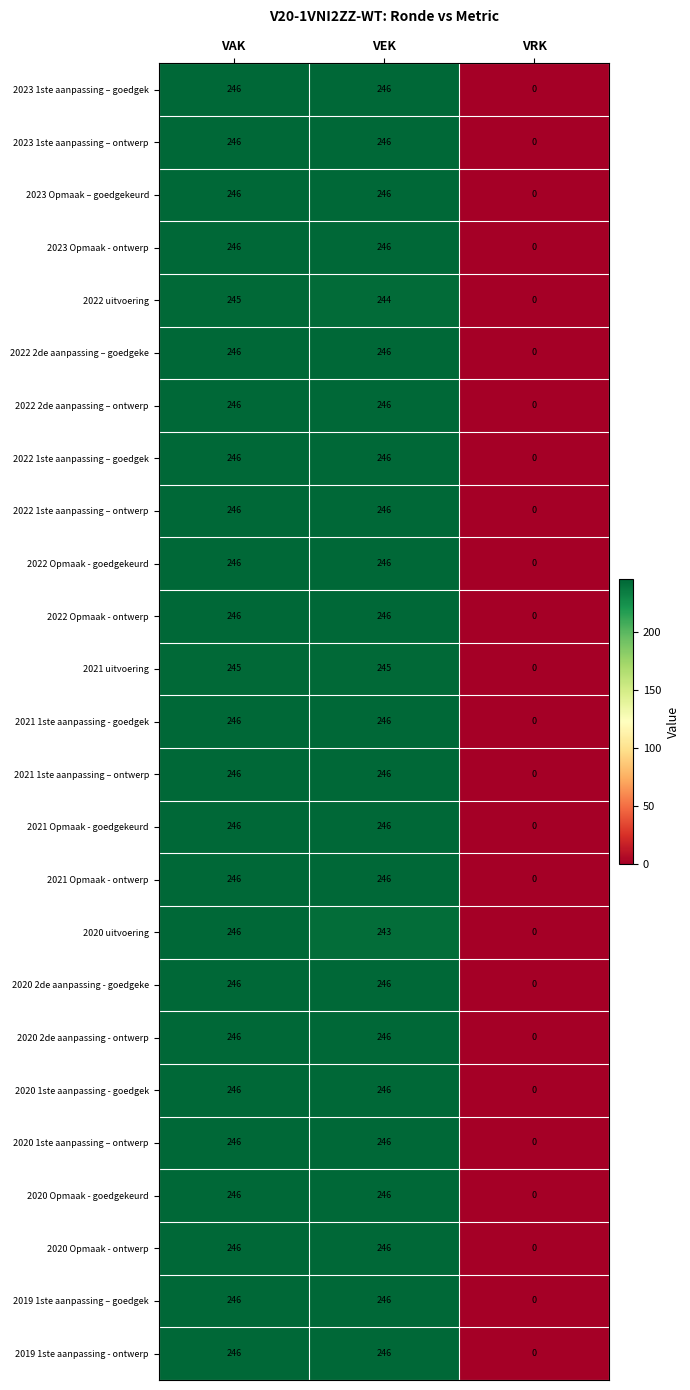

Rank the categories by 2020 uitvoering value from highest to lowest.

VAK, VEK, VRK